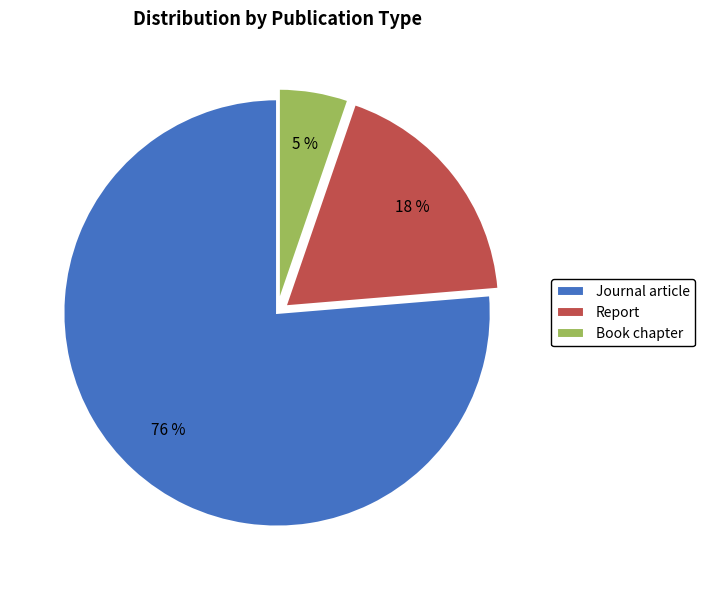

The Report slice represents 18% of the pie. True or false?

True